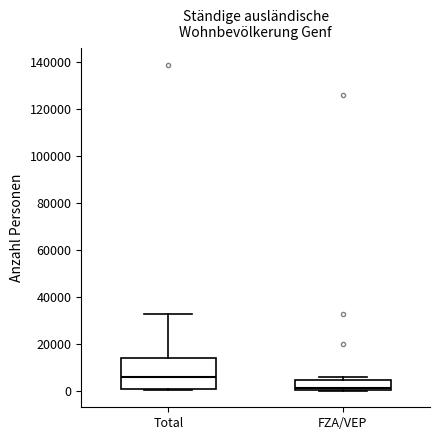

Reading left to right, read every box against the y-axis: the position of its median line, the range the box covers, and the ends of its whiskers. The values are not printed on the chart, so give them approximately, as read against the axis.

Total: median 6000, box 0 to 14000, whiskers 0 (just below the box's lower edge) to 32000
FZA/VEP: median 2000, box 0 to 4000, whiskers 0 to 6000